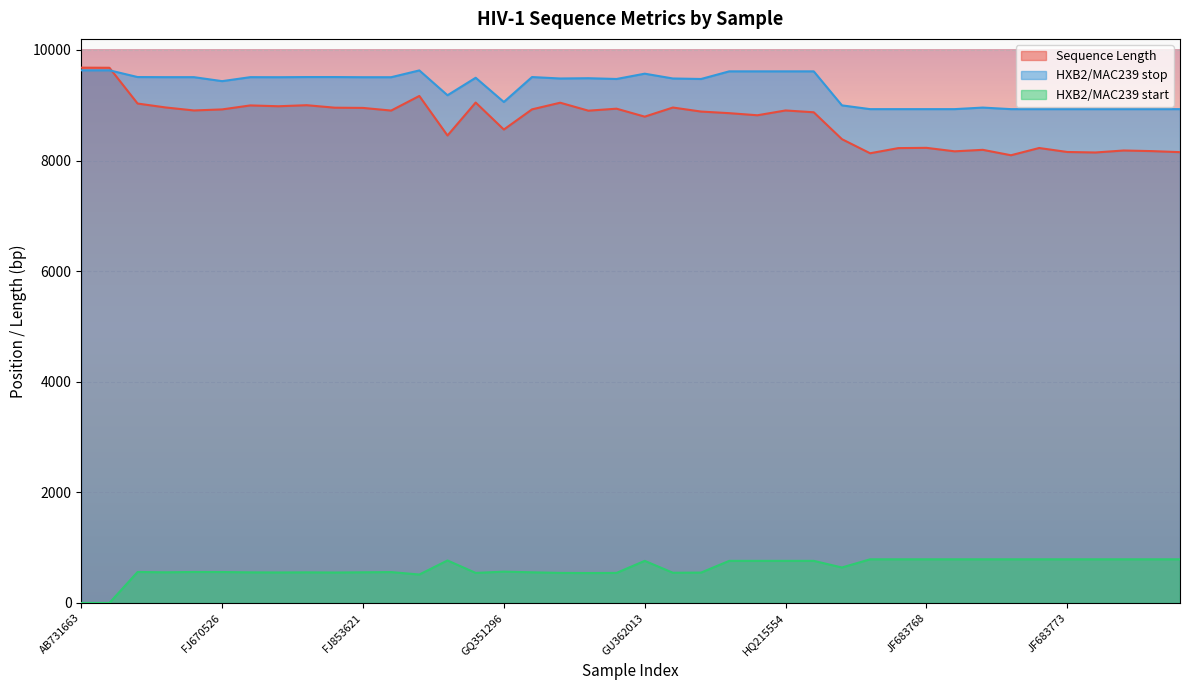

What is the total value across all series at GU362886?

18911